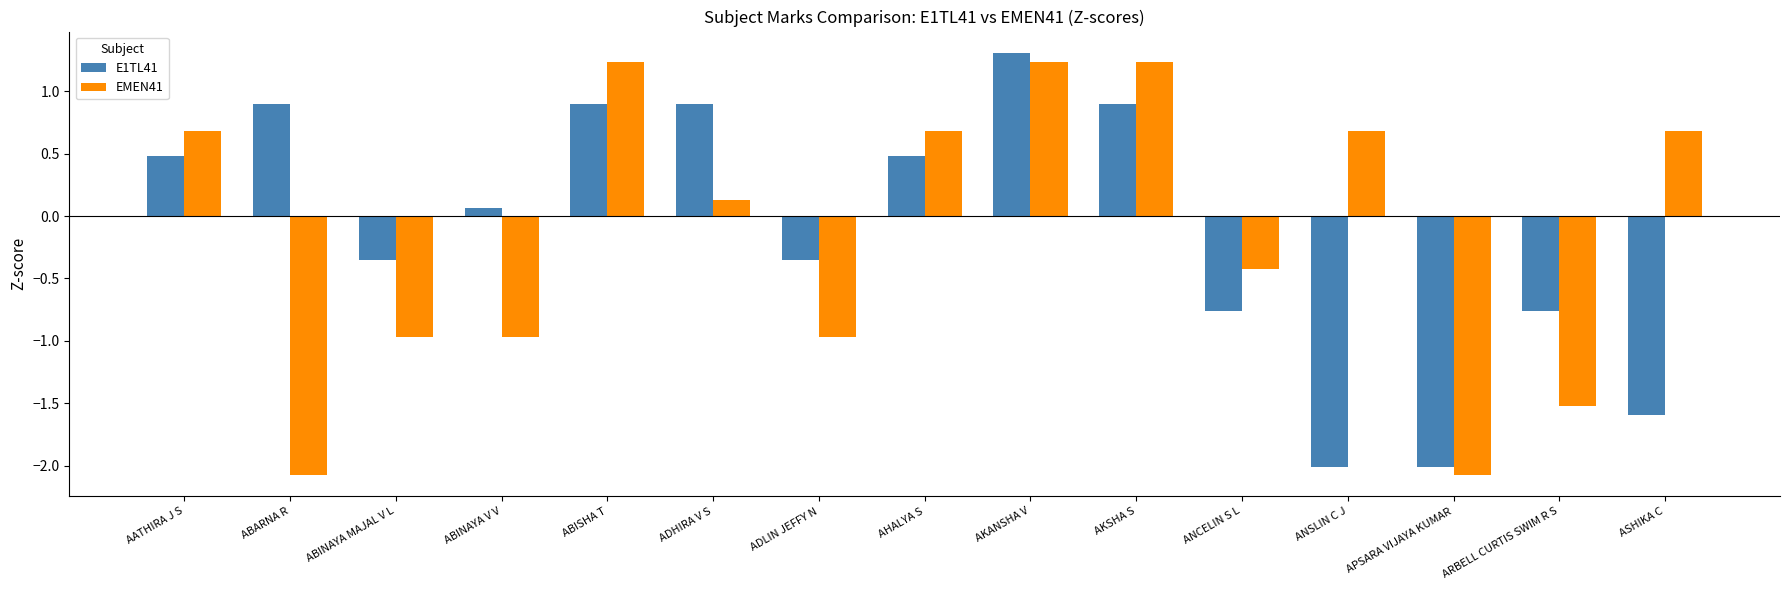

Rank the series at ASHIKA C from lowest to highest value.

E1TL41, EMEN41